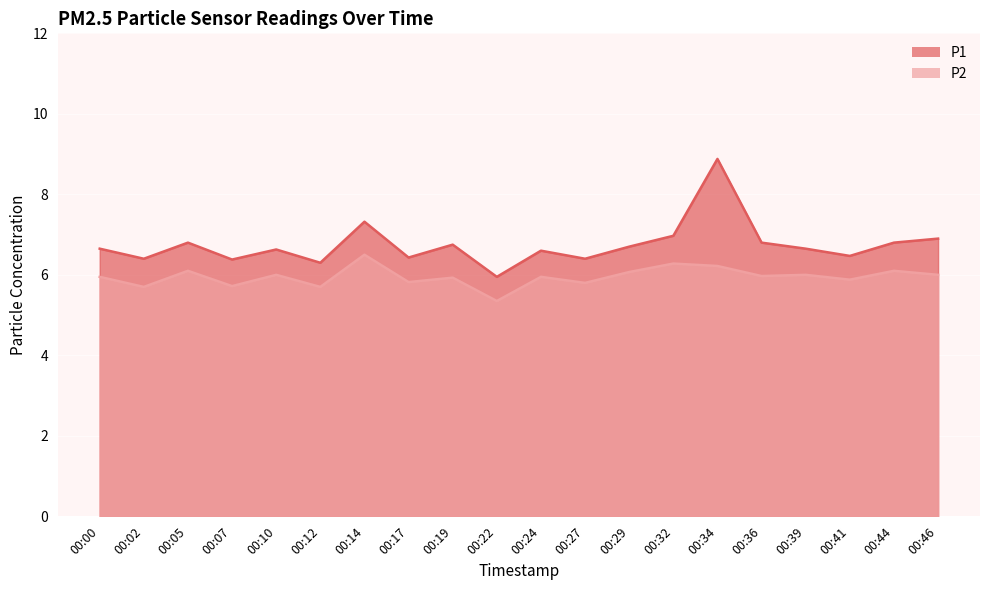

True or false: P2 and P1 cross at least once.

False